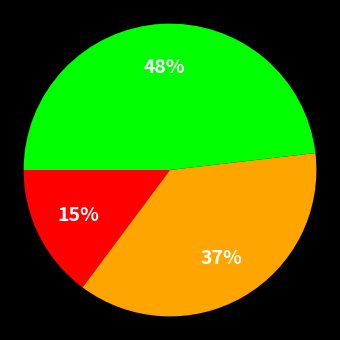

To the nearest percent, what is the average slice percentage?

33%